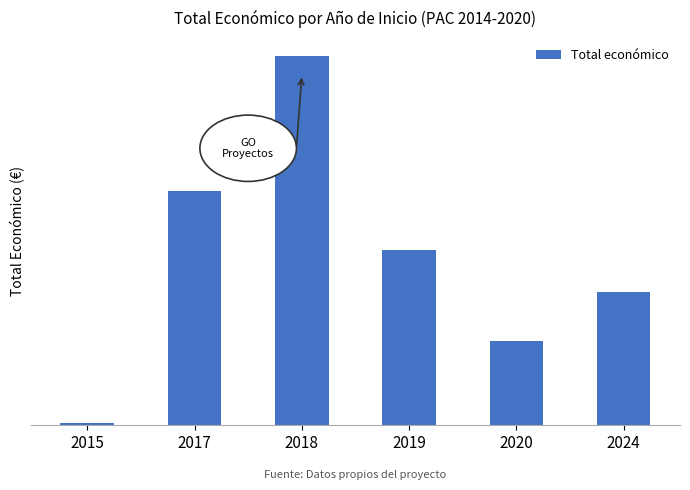

Reading right to left, transcribe all the data shown in this chart.

2024=1582068	2020=999425	2019=2078631	2018=4386440	2017=2786249	2015=15750